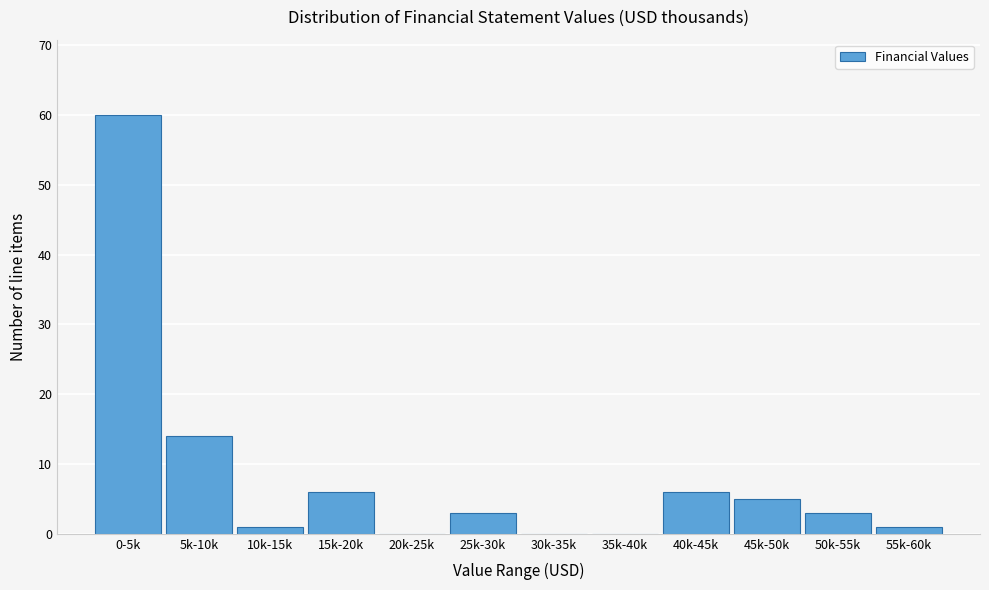

Reading right to left, extract all data points from this chart.

55k-60k=1	50k-55k=3	45k-50k=5	40k-45k=6	35k-40k=0	30k-35k=0	25k-30k=3	20k-25k=0	15k-20k=6	10k-15k=1	5k-10k=14	0-5k=60